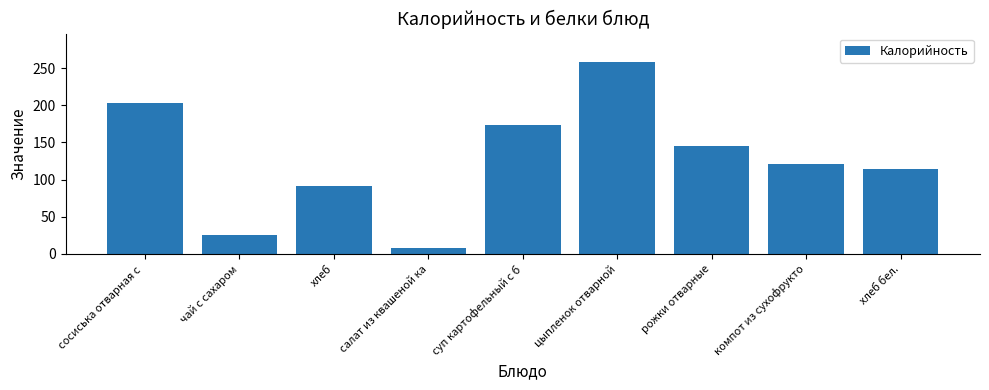

Rank the categories by value from highest to lowest.

цыпленок отварной, сосиська отварная с , суп картофельный с б, рожки отварные, компот из сухофрукто, хлеб бел., хлеб, чай с сахаром, салат из квашеной ка